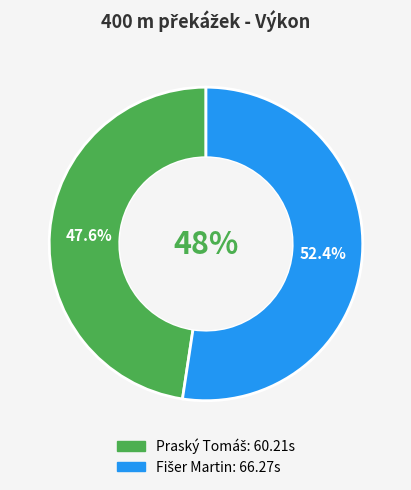

Which slice is the largest?

Fišer Martin